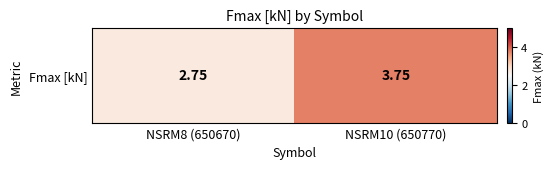

Reading left to right, what are all the values shown in this chart?

NSRM8 (650670)=2.8	NSRM10 (650770)=3.8